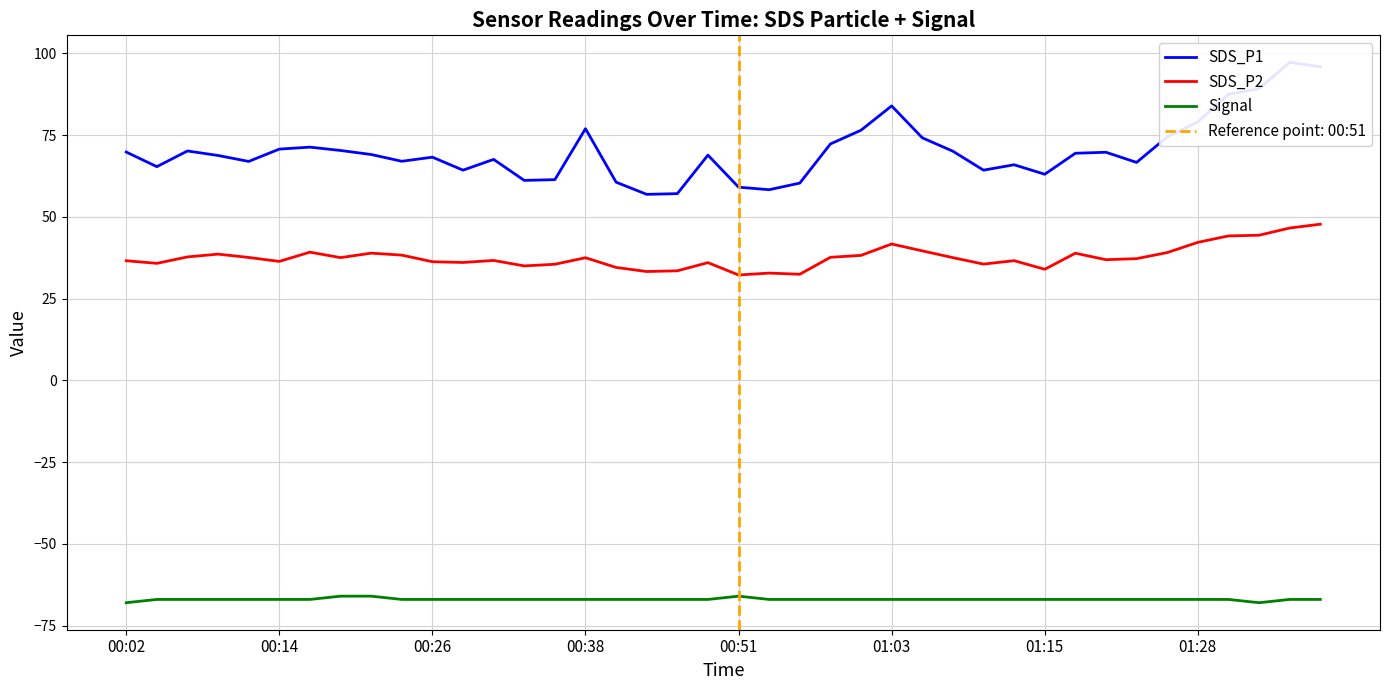

Is it true that SDS_P2 equals 36.3 at 00:26?

True